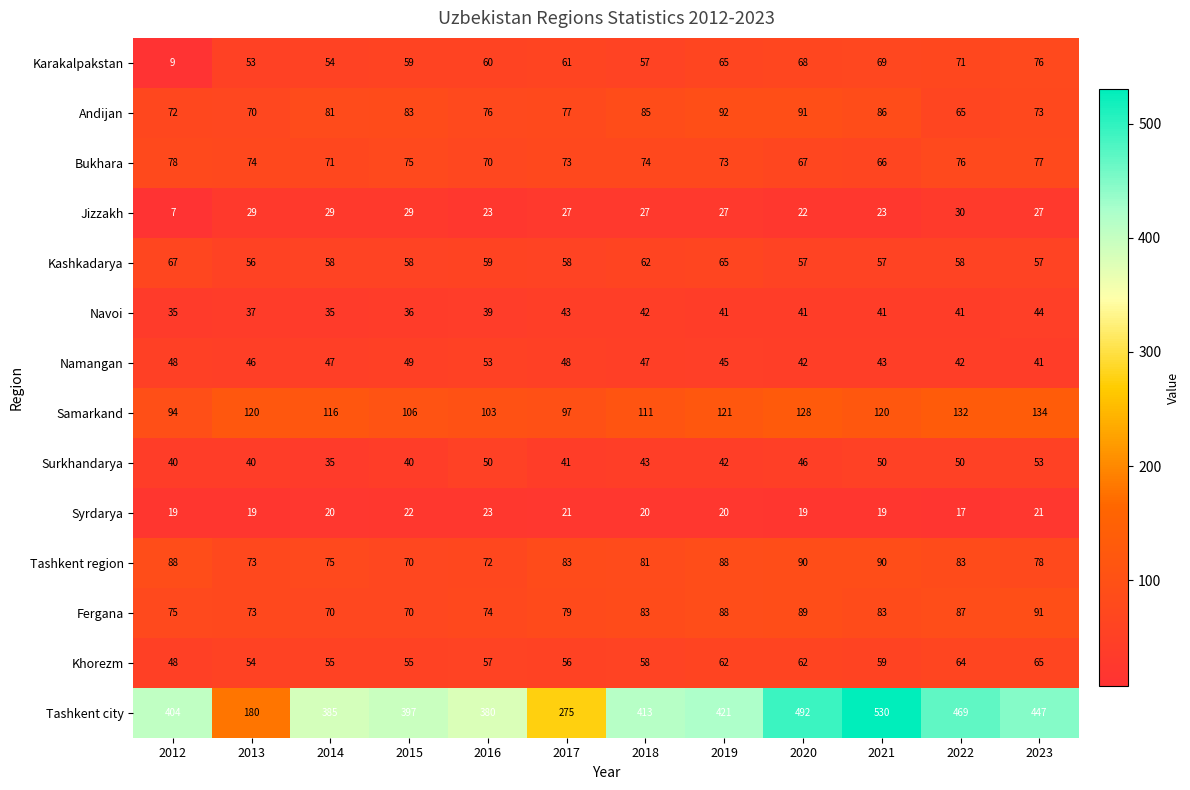

Count the number of data series in this chart.

14